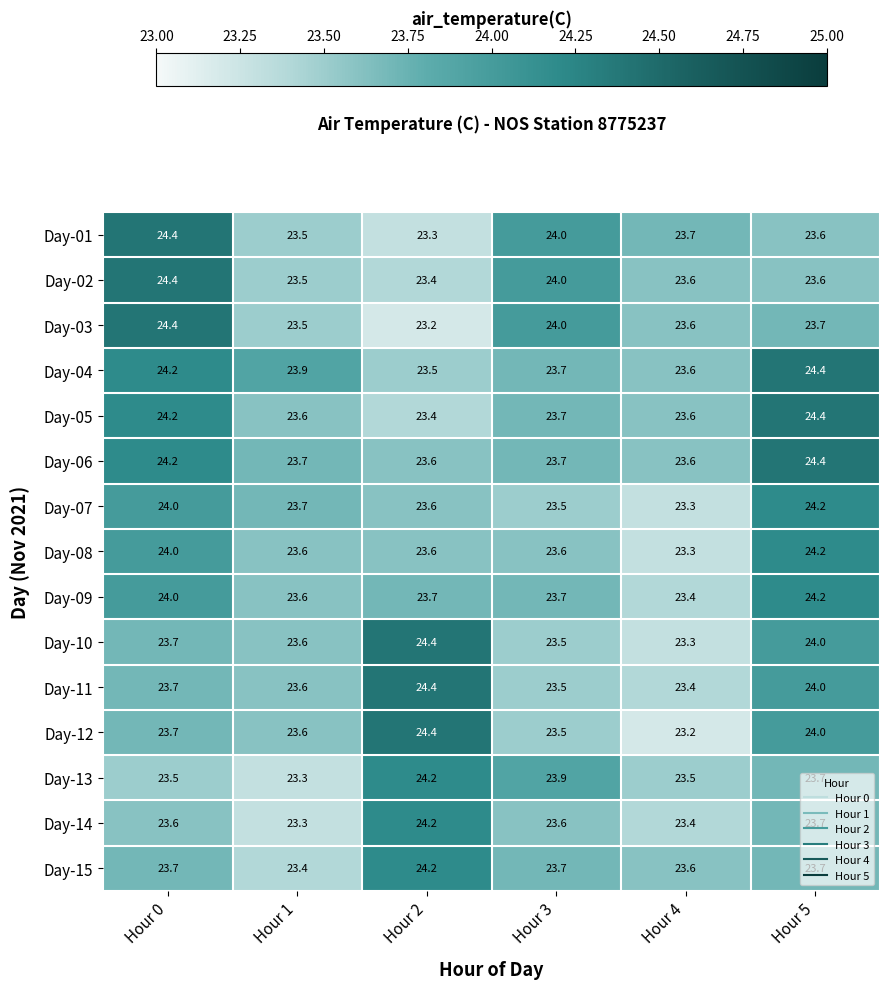

What is the maximum value shown in the chart?

24.4